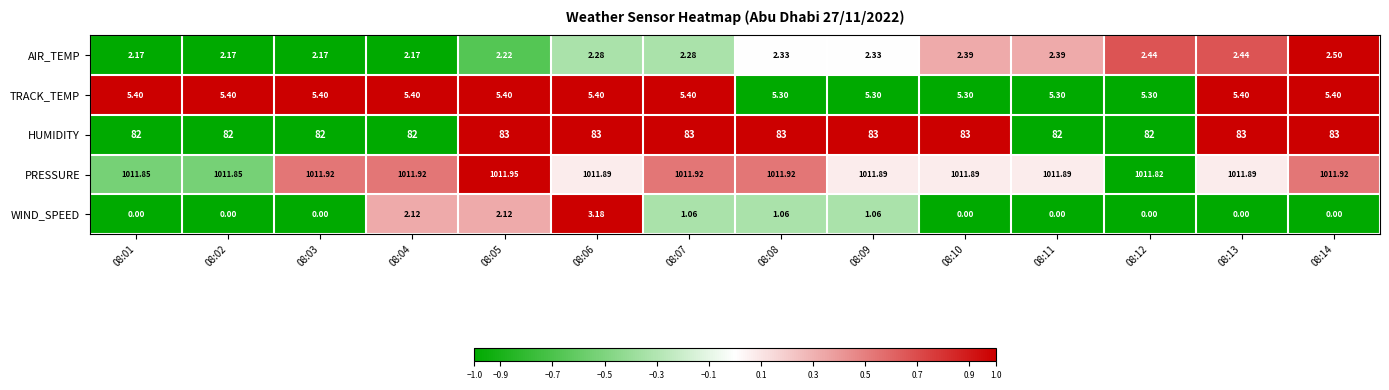

Count the number of categories in the chart.

14